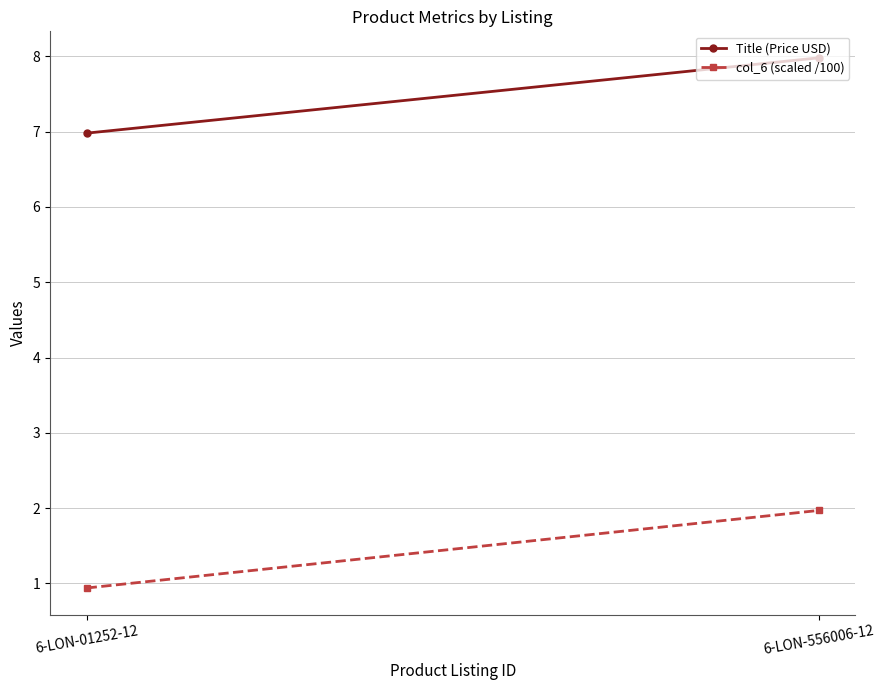

What position from the right is 6-LON-556006-12?

1